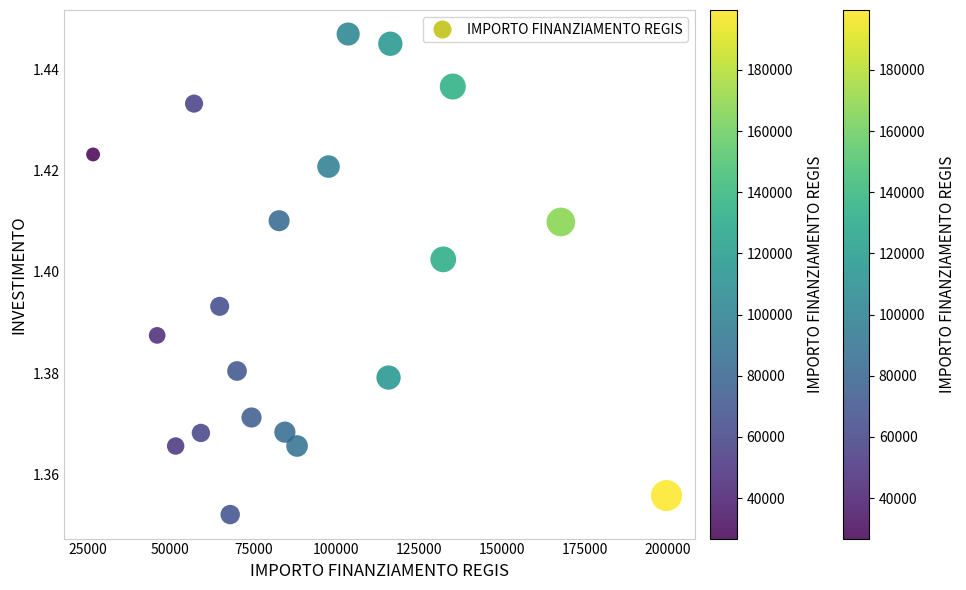

What is the range of X values (max minus min)?

172837.8